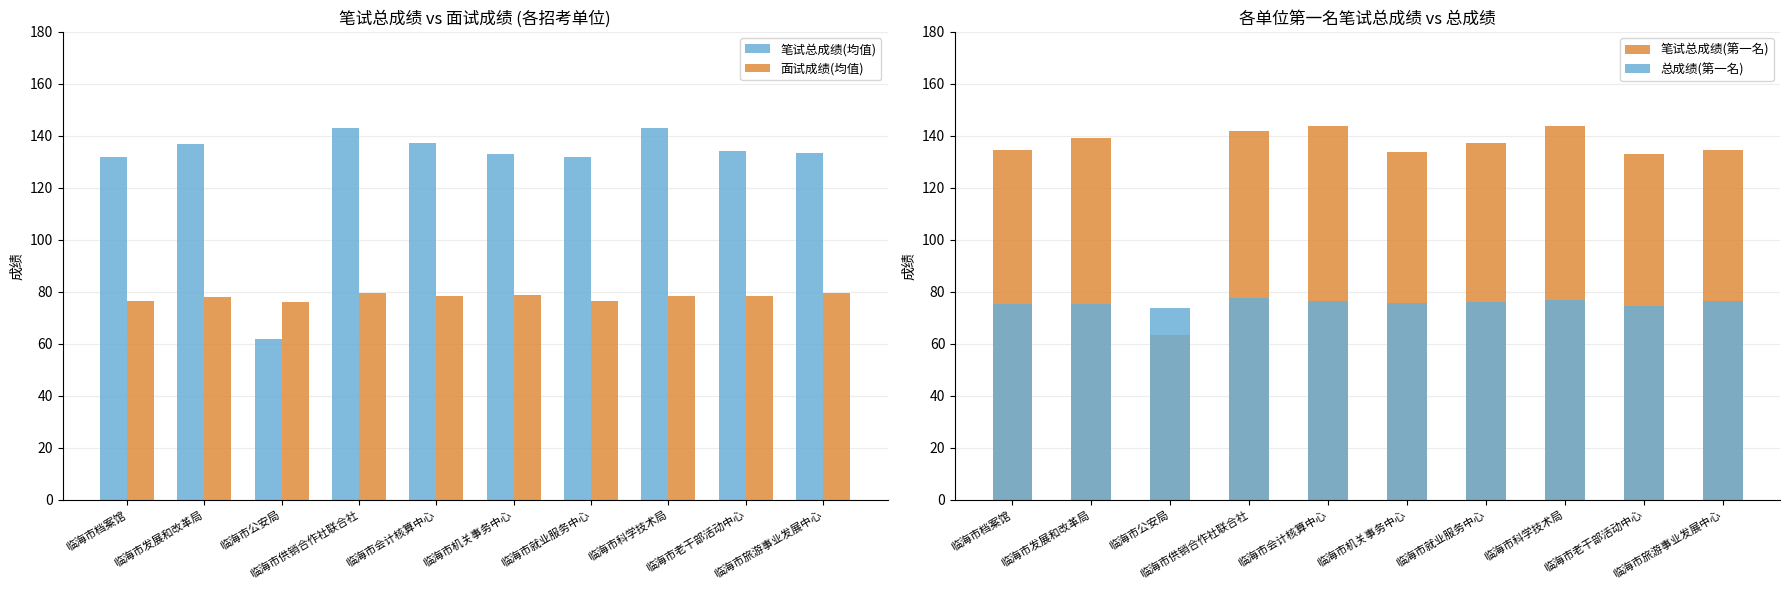

Which series changed the most between 临海市公安局 and 临海市就业服务中心?

笔试总成绩(第一名)